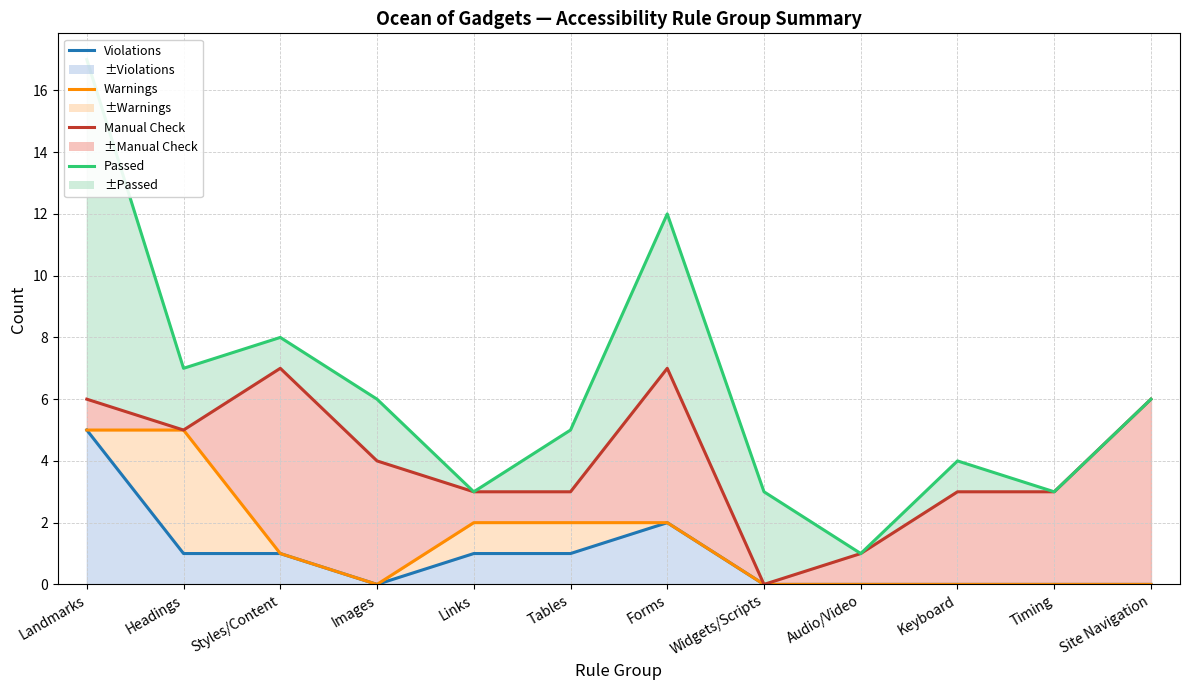

How many interior local peaks does the Violations series have?

1